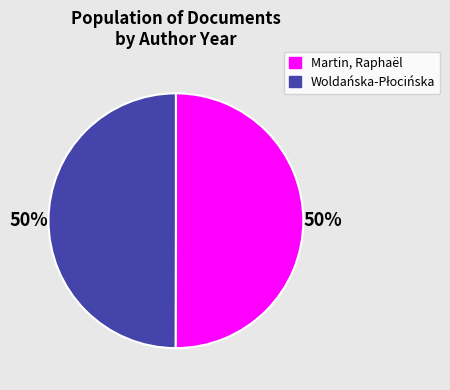

To the nearest percent, what is the average slice percentage?

50%